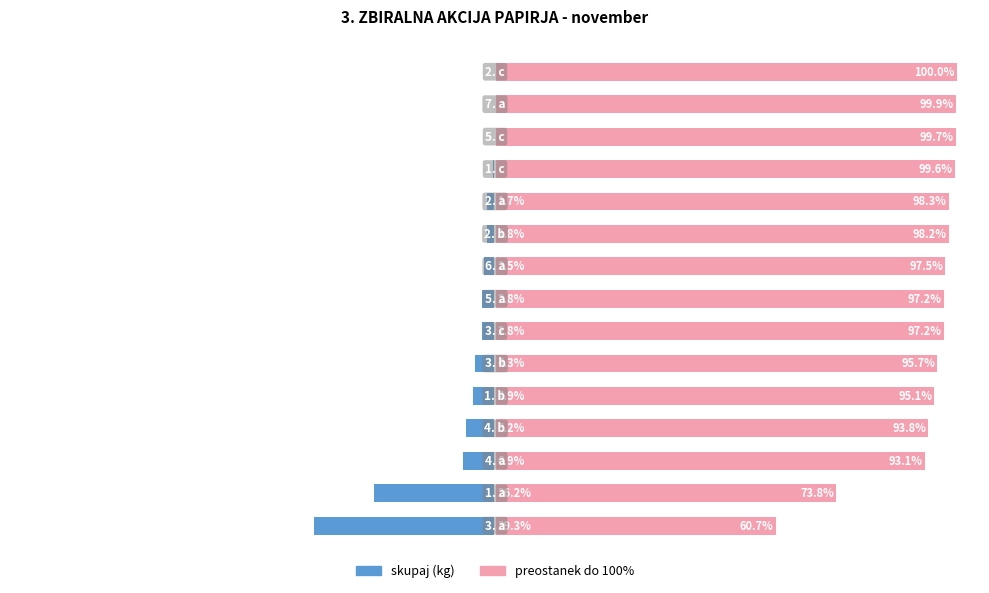

Does the chart contain stacked bars?

No